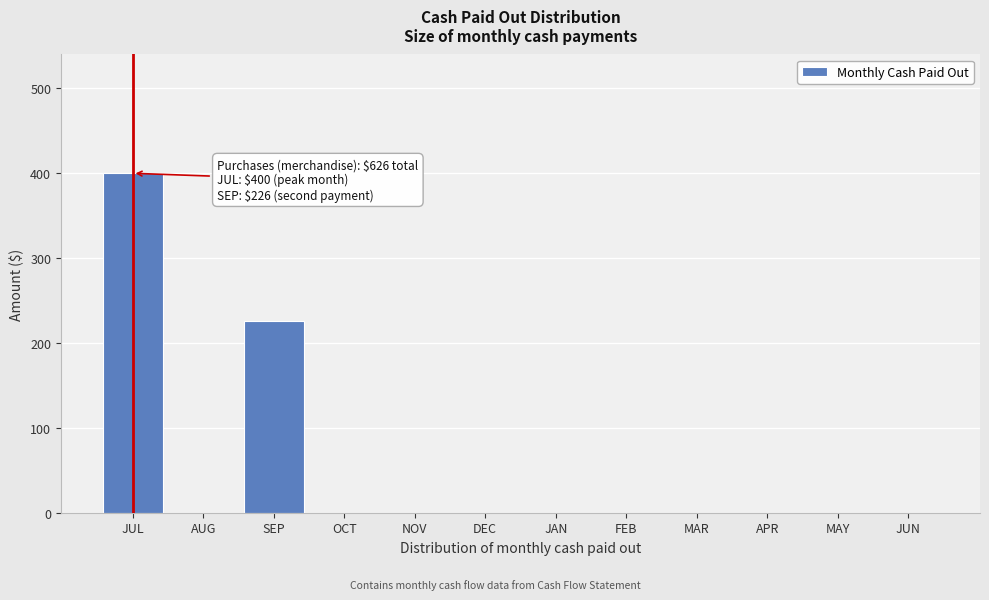

Reading left to right, transcribe all the data shown in this chart.

JUL=400	AUG=0	SEP=226	OCT=0	NOV=0	DEC=0	JAN=0	FEB=0	MAR=0	APR=0	MAY=0	JUN=0